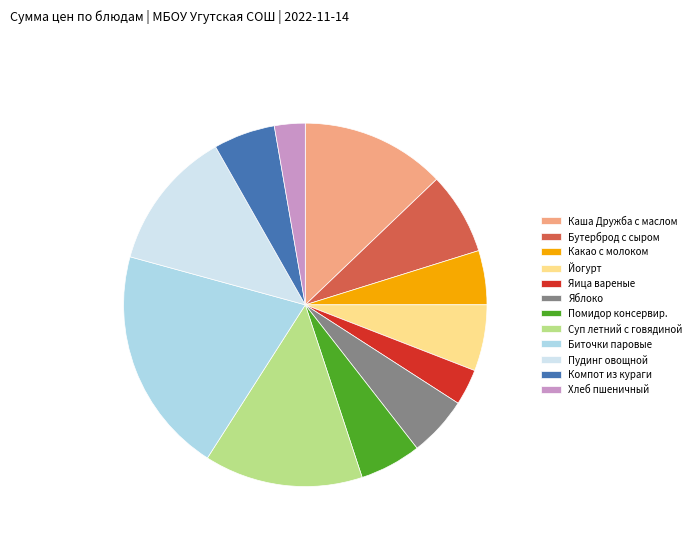

Does any single category account for the majority?

No